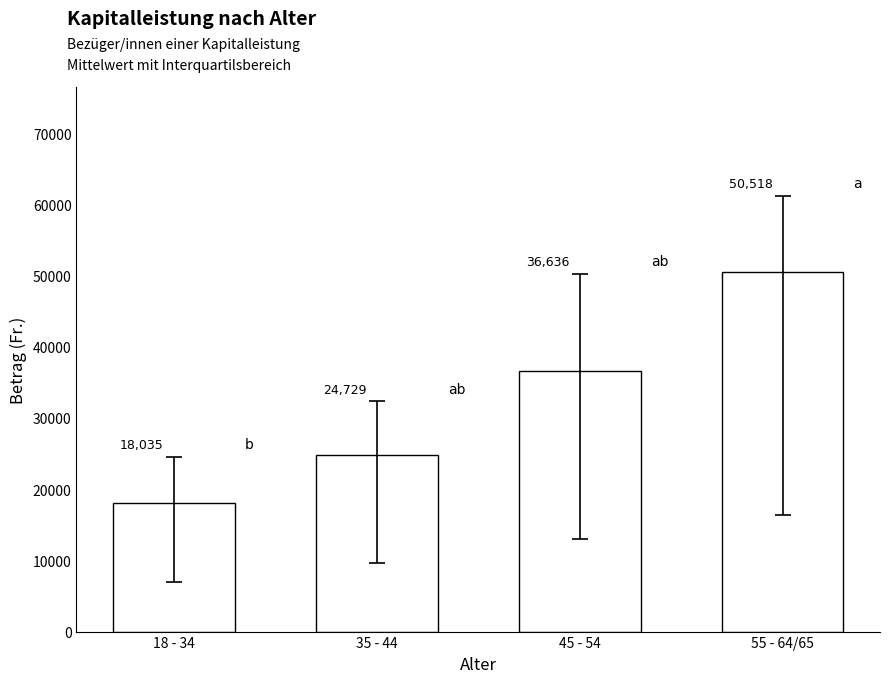

Read the value at 45 - 54.

36636.3